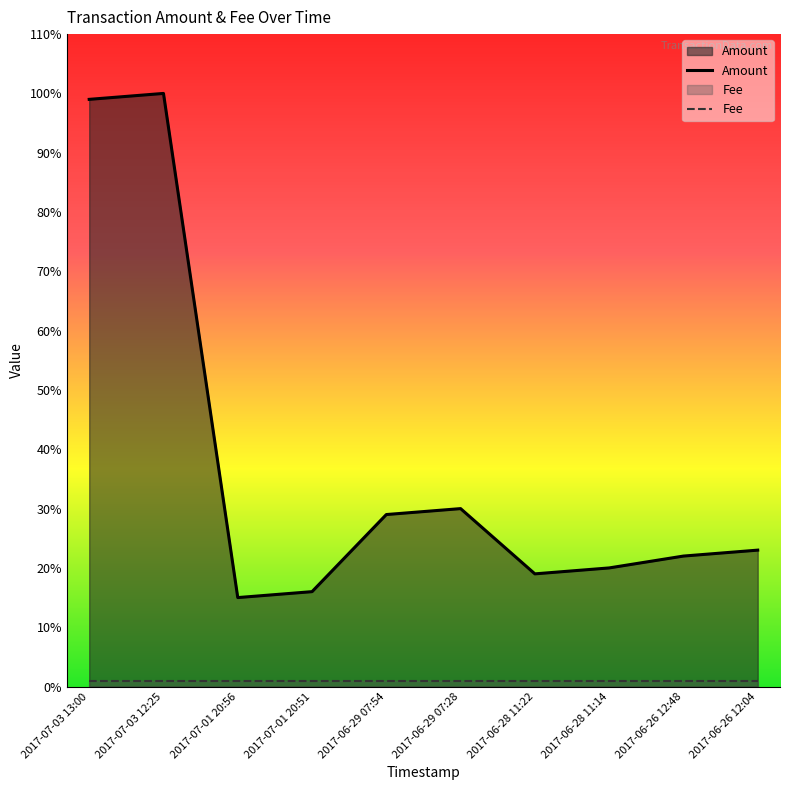

Which has a higher value, 2017-06-28 11:22 or 2017-06-29 07:28?

2017-06-29 07:28